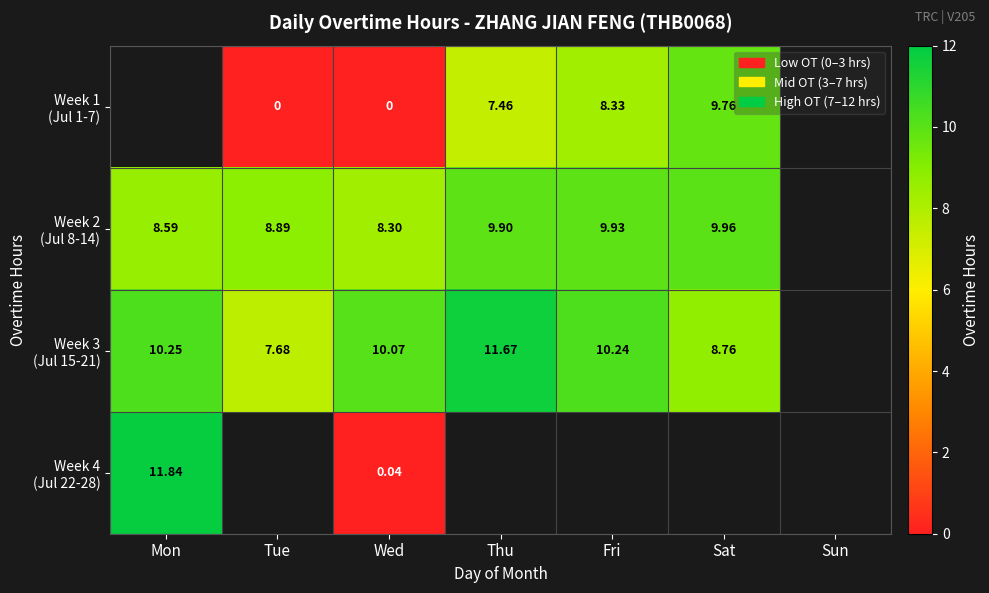

True or false: Week 3 (Jul 15-21) has a value of 15.8 at Fri.

False